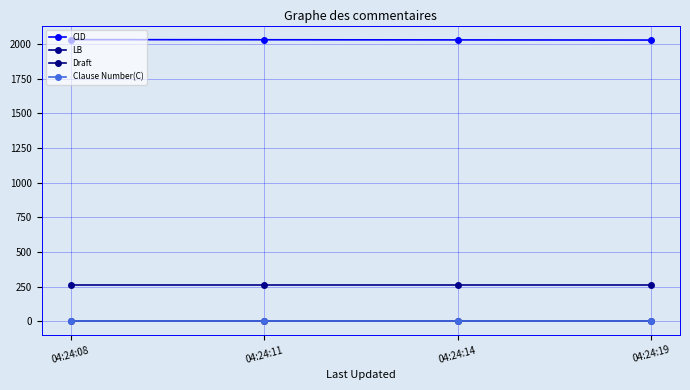

Reading right to left, transcribe all the data shown in this chart.

CID: 04:24:19=2030.0	04:24:14=2031.0	04:24:11=2032.0	04:24:08=2033.0
LB: 04:24:19=258.0	04:24:14=258.0	04:24:11=258.0	04:24:08=258.0
Draft: 04:24:19=1.0	04:24:14=1.0	04:24:11=1.0	04:24:08=1.0
Clause Number(C): 04:24:19=3.2	04:24:14=3.2	04:24:11=3.2	04:24:08=3.2